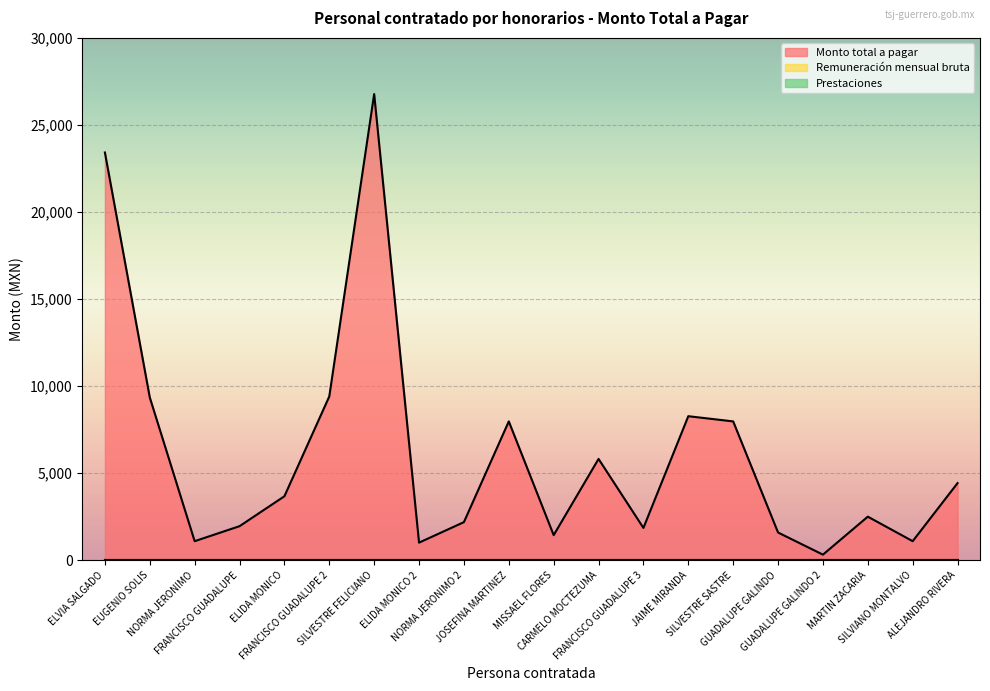

The Monto total a pagar series shows 16064.9 at SILVESTRE FELICIANO. True or false?

False